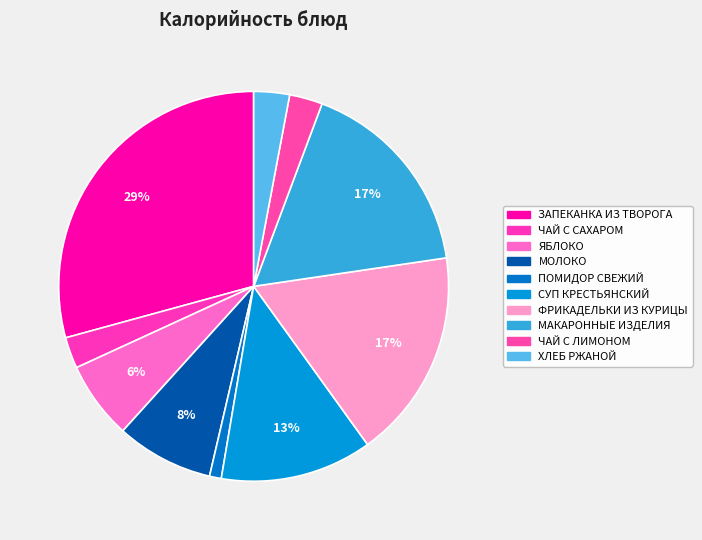

Does ХЛЕБ РЖАНОЙ represent more than half of the total?

No